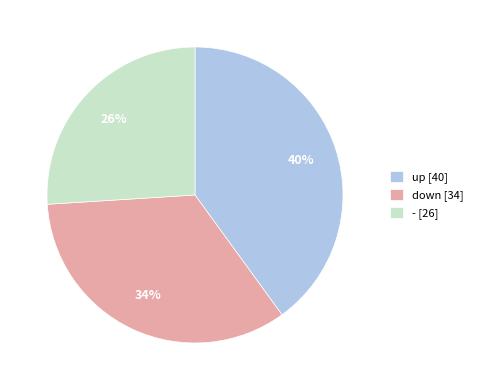

To the nearest percent, what is the difference between the largest and smallest slice percentages?

14%